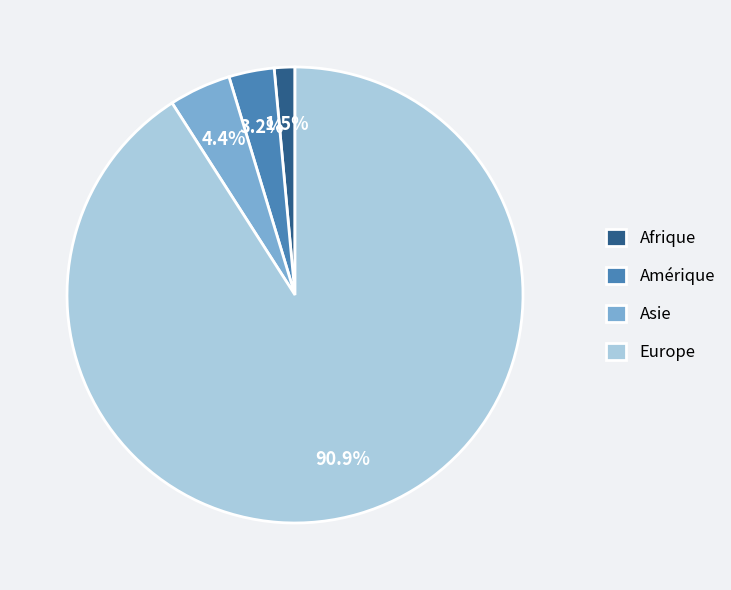

Which category has the smallest portion of the pie?

Afrique